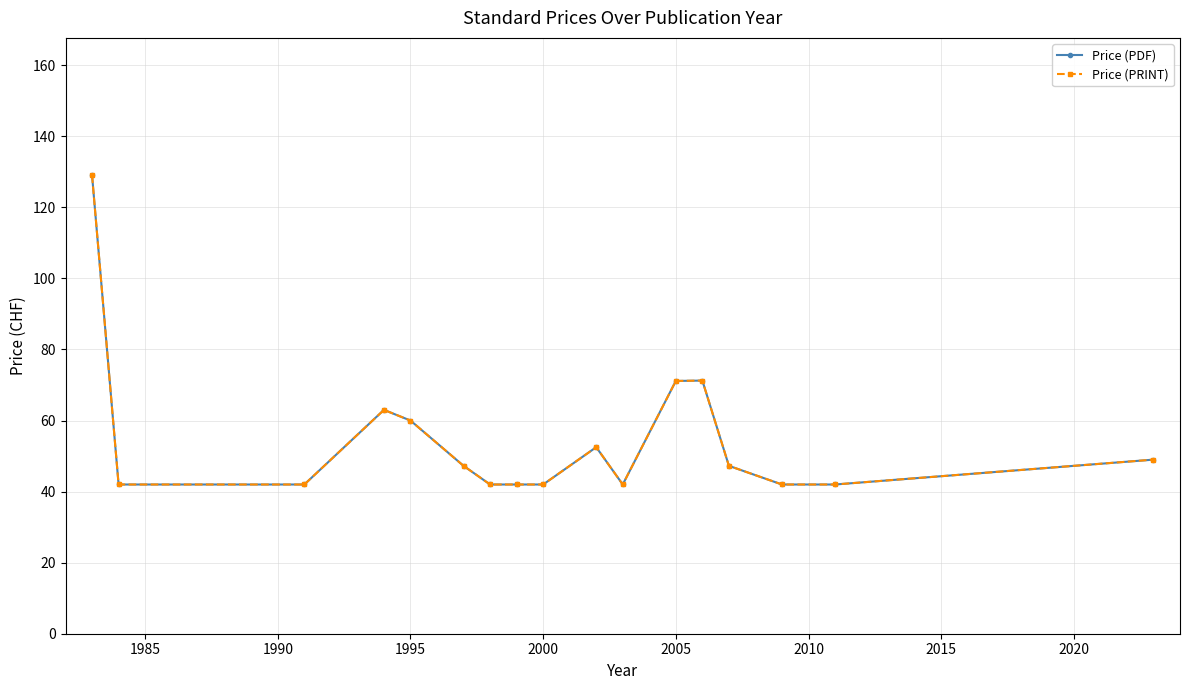

True or false: Price (PRINT) has more than 0 points higher than both neighbors.

True